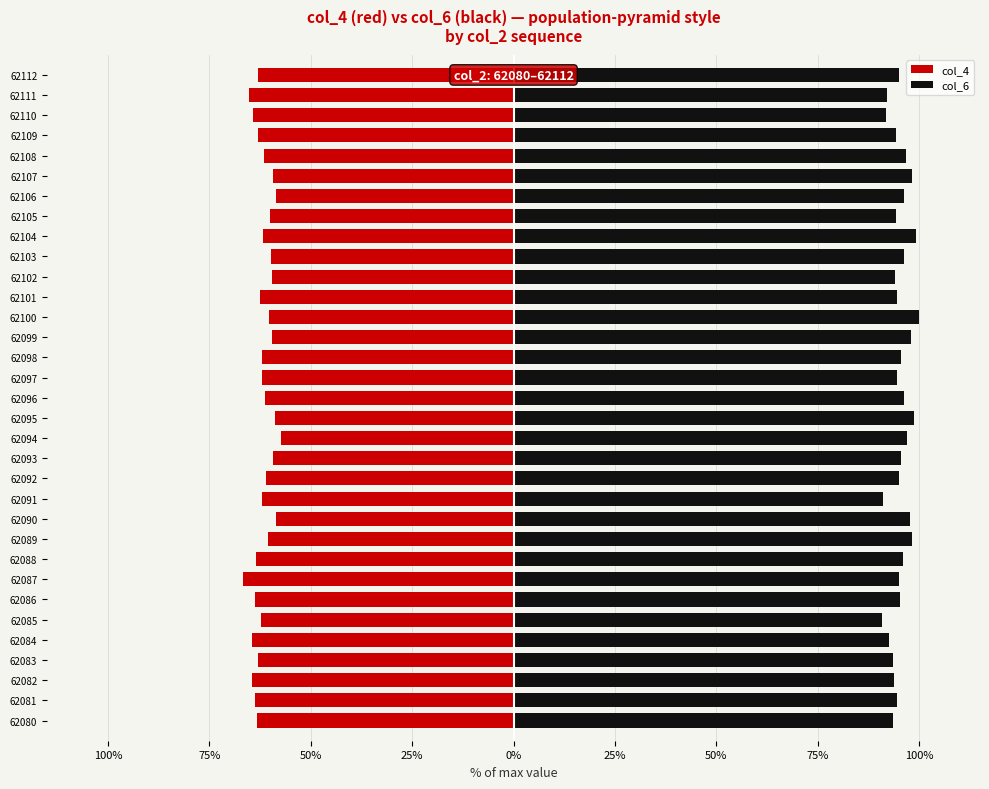

The value of col_6 at 62112 is 95.1. True or false?

True